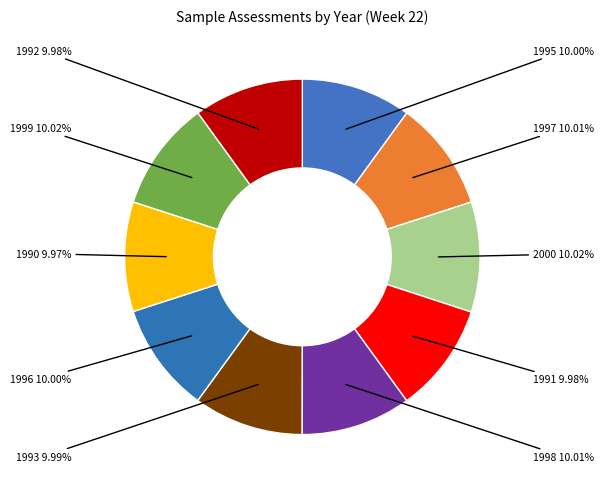

How many slices are in this pie chart?

10